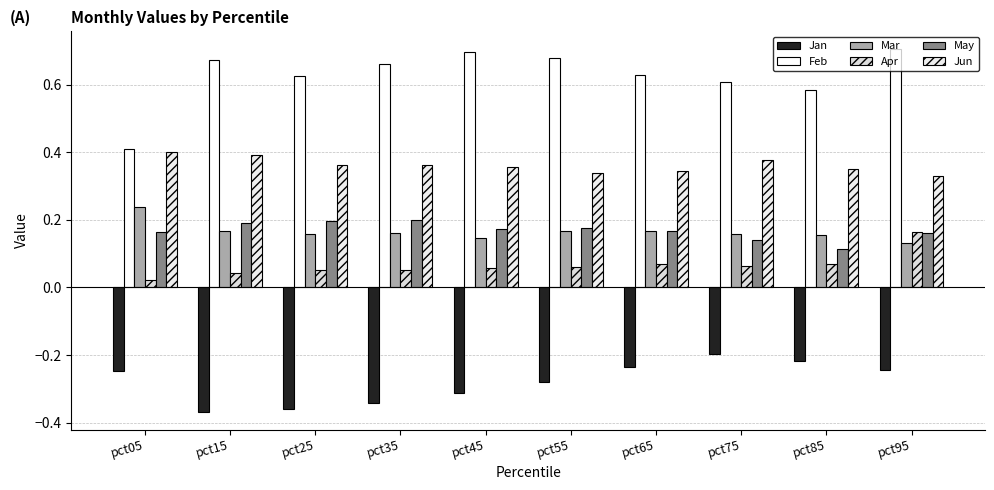

Reading left to right, extract all data points from this chart.

Jan: pct05=-0.2	pct15=-0.4	pct25=-0.4	pct35=-0.3	pct45=-0.3	pct55=-0.3	pct65=-0.2	pct75=-0.2	pct85=-0.2	pct95=-0.2
Feb: pct05=0.4	pct15=0.7	pct25=0.6	pct35=0.7	pct45=0.7	pct55=0.7	pct65=0.6	pct75=0.6	pct85=0.6	pct95=0.7
Mar: pct05=0.2	pct15=0.2	pct25=0.2	pct35=0.2	pct45=0.1	pct55=0.2	pct65=0.2	pct75=0.2	pct85=0.2	pct95=0.1
Apr: pct05=0.0	pct15=0.0	pct25=0.1	pct35=0.1	pct45=0.1	pct55=0.1	pct65=0.1	pct75=0.1	pct85=0.1	pct95=0.2
May: pct05=0.2	pct15=0.2	pct25=0.2	pct35=0.2	pct45=0.2	pct55=0.2	pct65=0.2	pct75=0.1	pct85=0.1	pct95=0.2
Jun: pct05=0.4	pct15=0.4	pct25=0.4	pct35=0.4	pct45=0.4	pct55=0.3	pct65=0.3	pct75=0.4	pct85=0.4	pct95=0.3